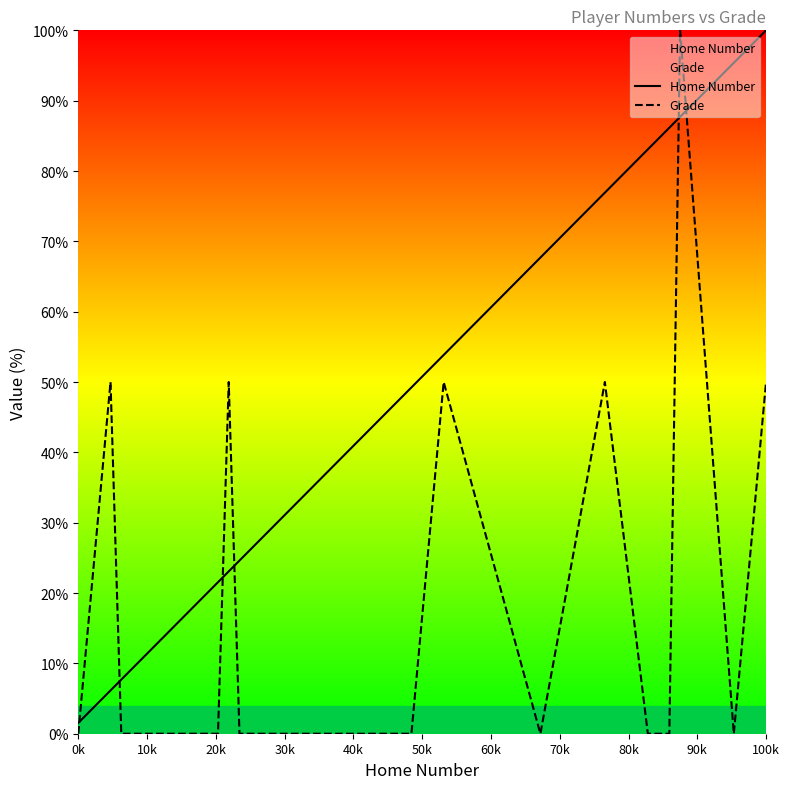

The Home Number series shows 73.0 at 100k. True or false?

False